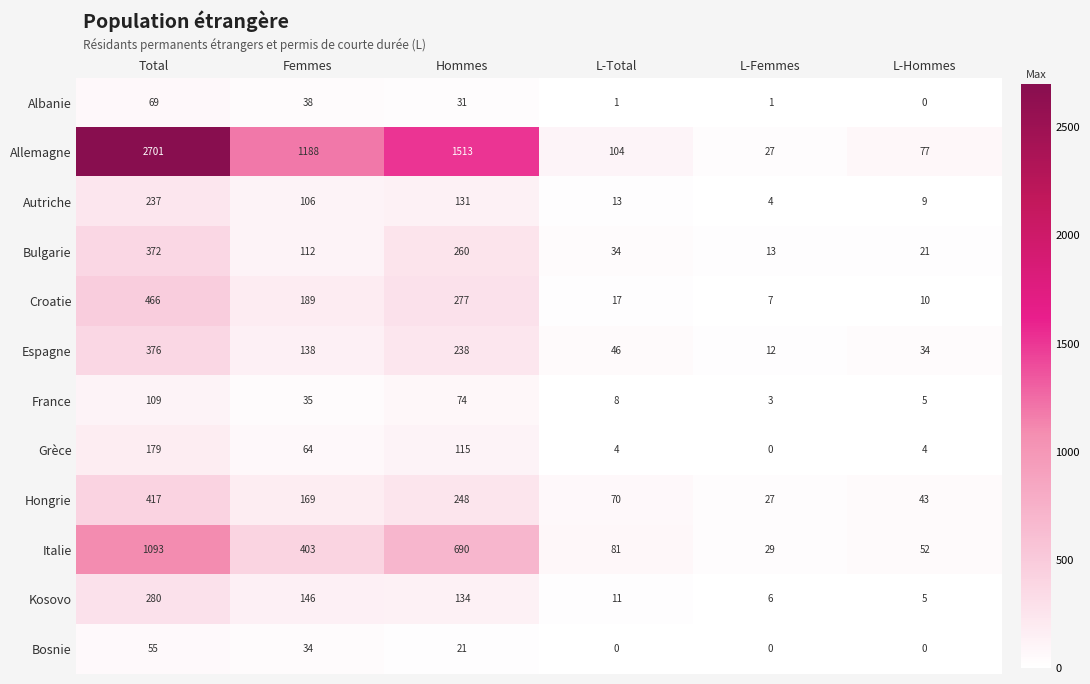

What is the difference between the maximum and minimum values in the Croatie series?

459